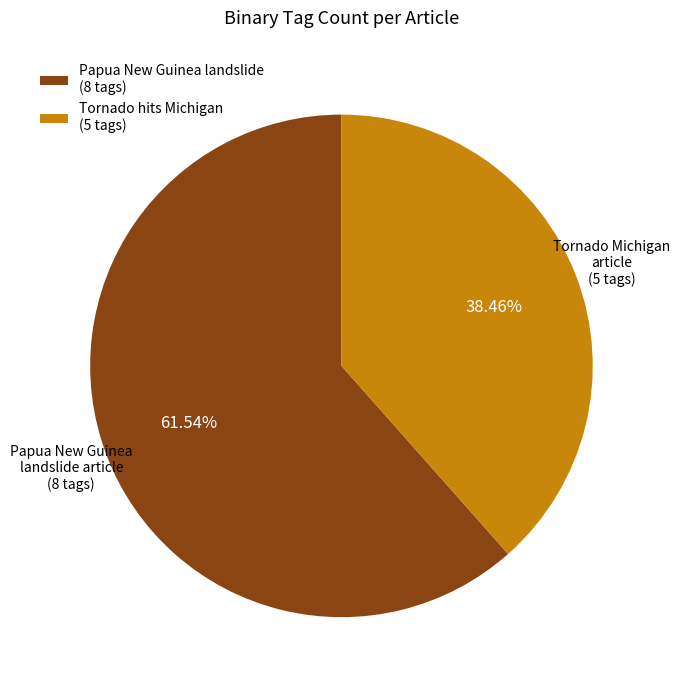

Does any single category account for the majority?

Yes